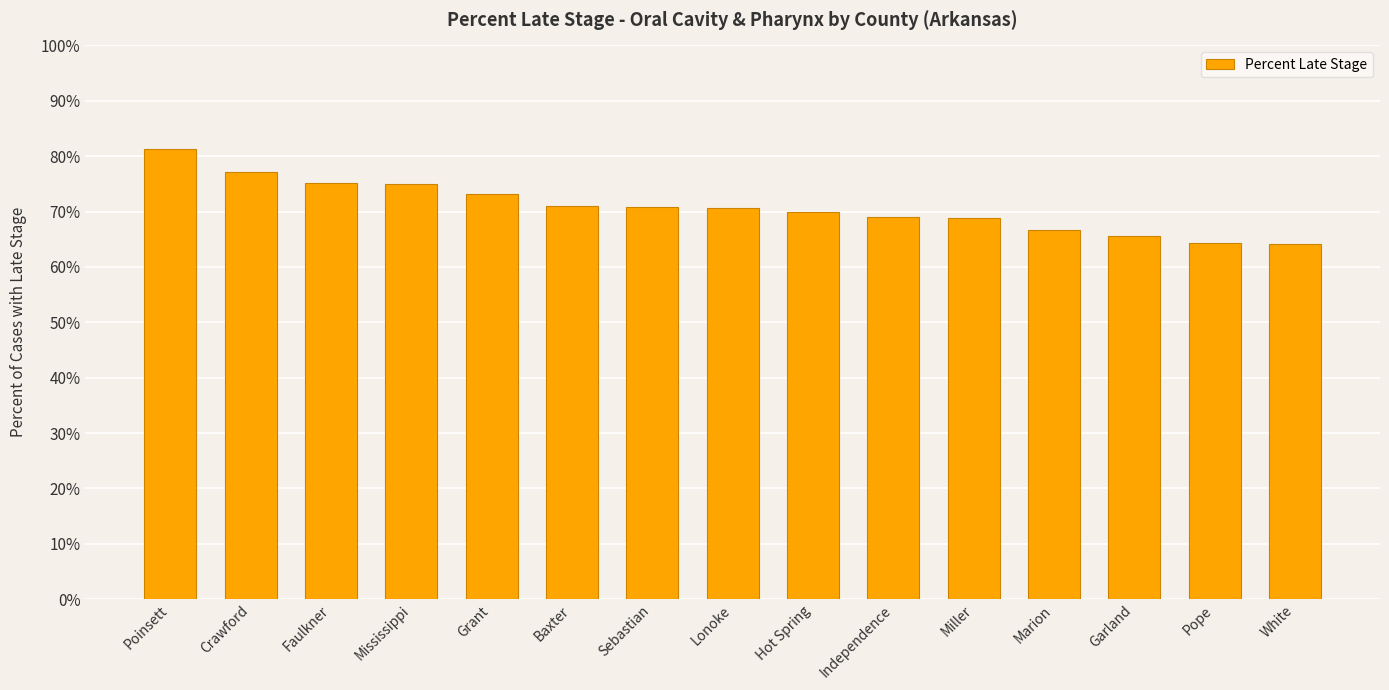

What is the greatest value displayed?

81.3